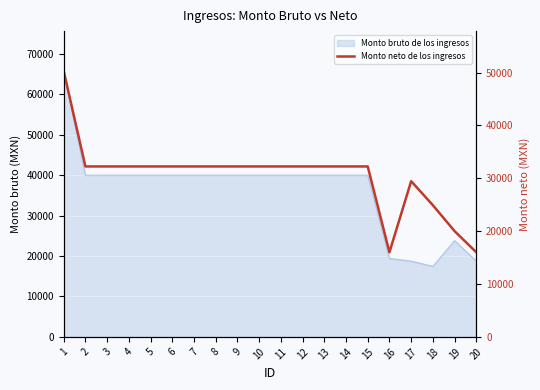

Reading right to left, what are all the values shown in this chart?

16000.0	20000.0	24902.5	29445.7	16000.0	32234.1	32234.1	32234.1	32234.1	32234.1	32234.1	32234.1	32234.1	32234.1	32234.1	32234.1	32234.1	32234.1	32234.1	50288.5